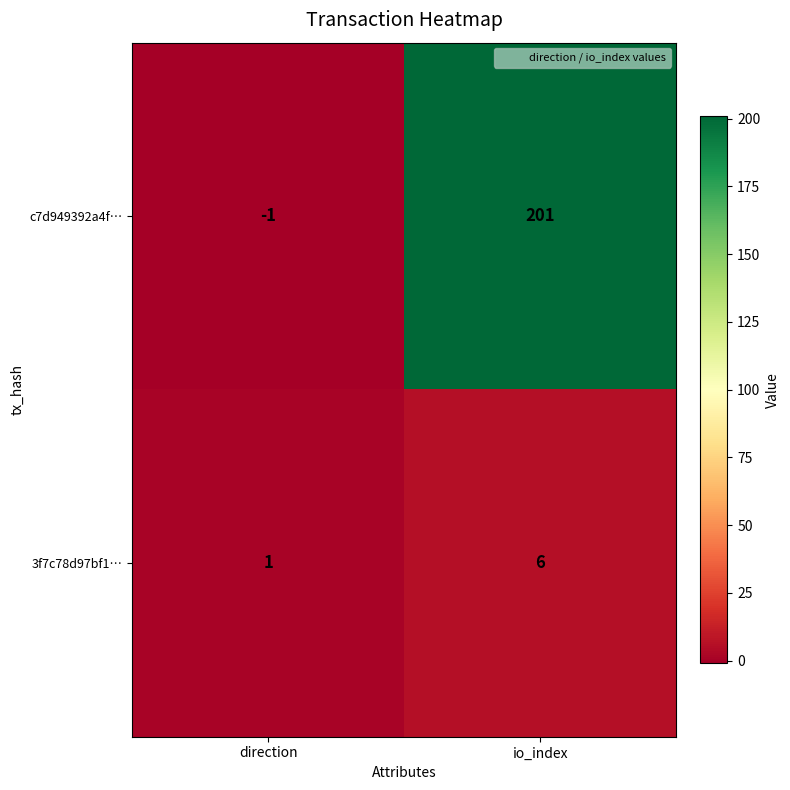

Which series has the widest spread of values?

c7d949392a4f…